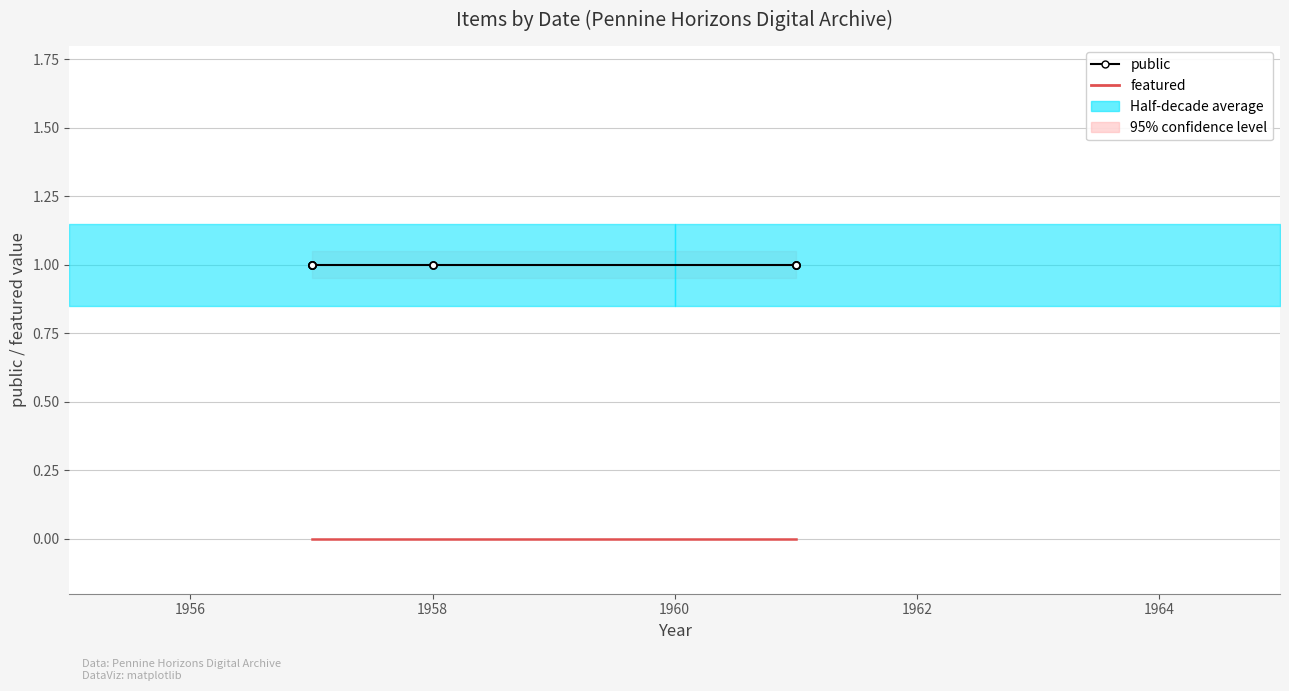

What is the maximum value shown in the chart?

1